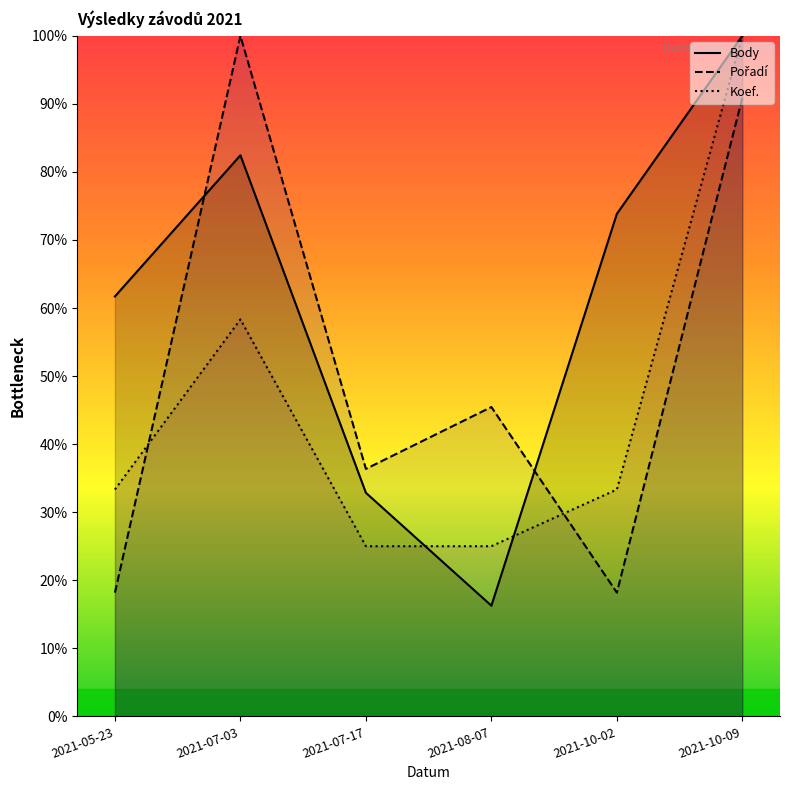

At 2021-05-23, list the series in order from largest to smallest.

Body, Koef., Pořadí